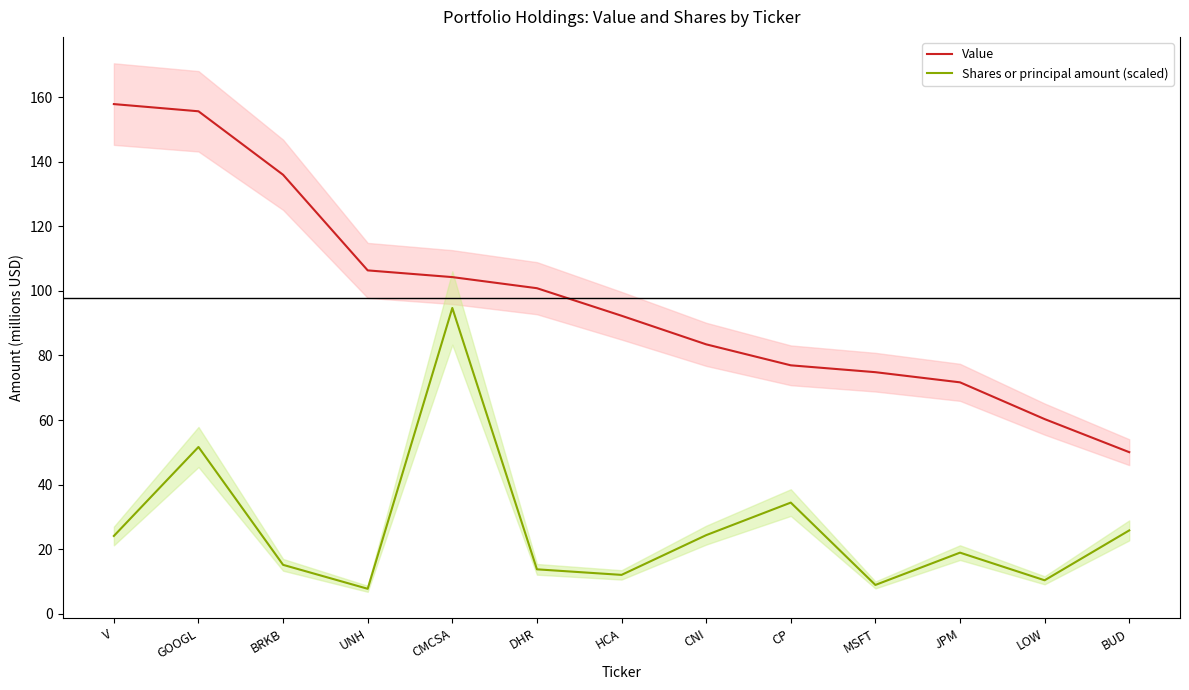

The Shares or principal amount (scaled) series shows 25.8 at BUD. True or false?

True